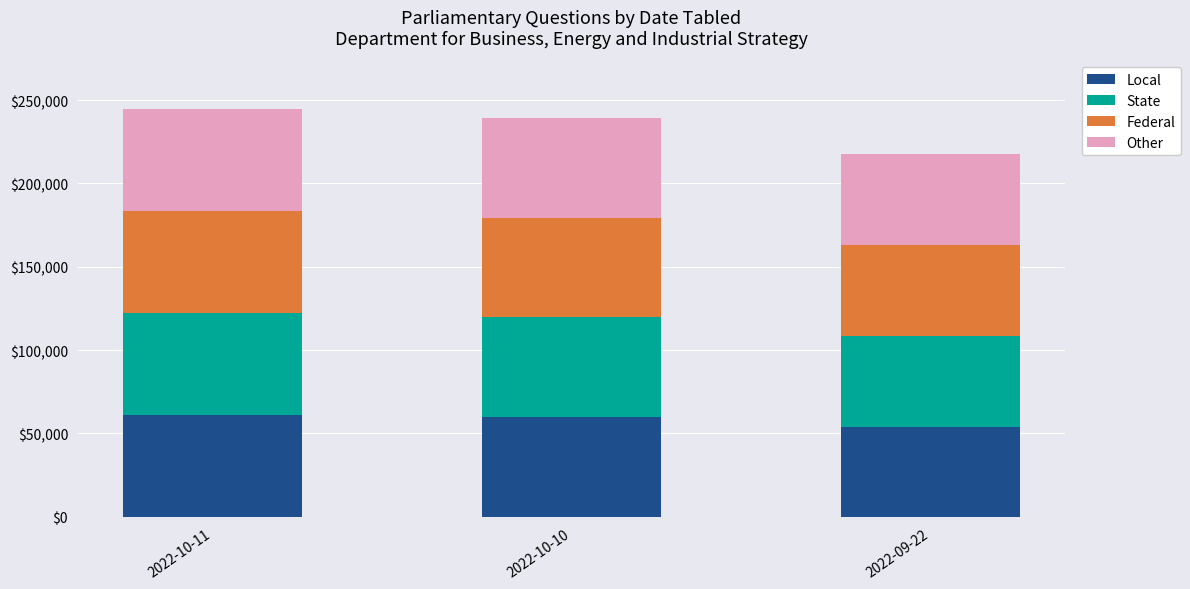

What is the total value across all series at 2022-10-10?

239384